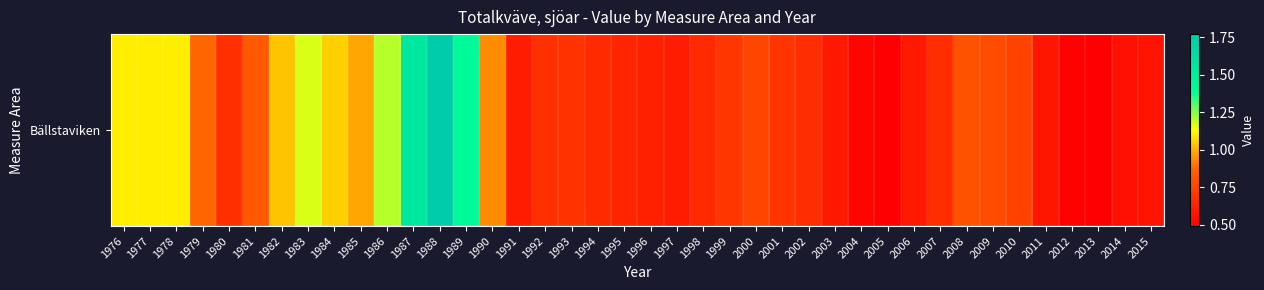

Reading left to right, transcribe all the data shown in this chart.

1976=1.1	1977=1.1	1978=1.1	1979=0.9	1980=0.7	1981=0.8	1982=1.0	1983=1.2	1984=1.1	1985=1.0	1986=1.2	1987=1.6	1988=1.8	1989=1.4	1990=0.9	1991=0.6	1992=0.7	1993=0.7	1994=0.7	1995=0.6	1996=0.6	1997=0.6	1998=0.7	1999=0.7	2000=0.8	2001=0.7	2002=0.7	2003=0.6	2004=0.5	2005=0.5	2006=0.6	2007=0.7	2008=0.8	2009=0.8	2010=0.7	2011=0.6	2012=0.5	2013=0.5	2014=0.6	2015=0.6